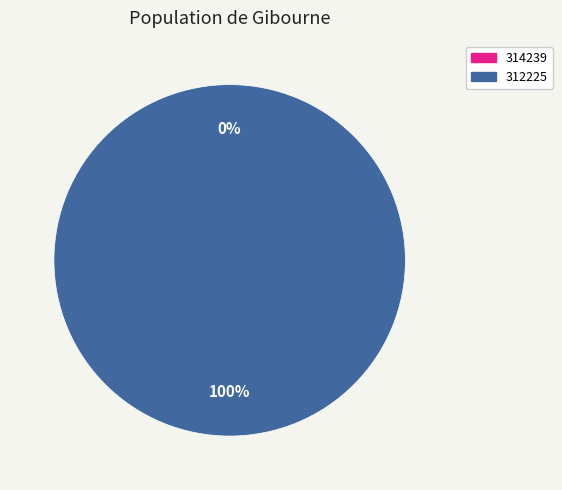

Is 312225 the majority of the pie?

Yes